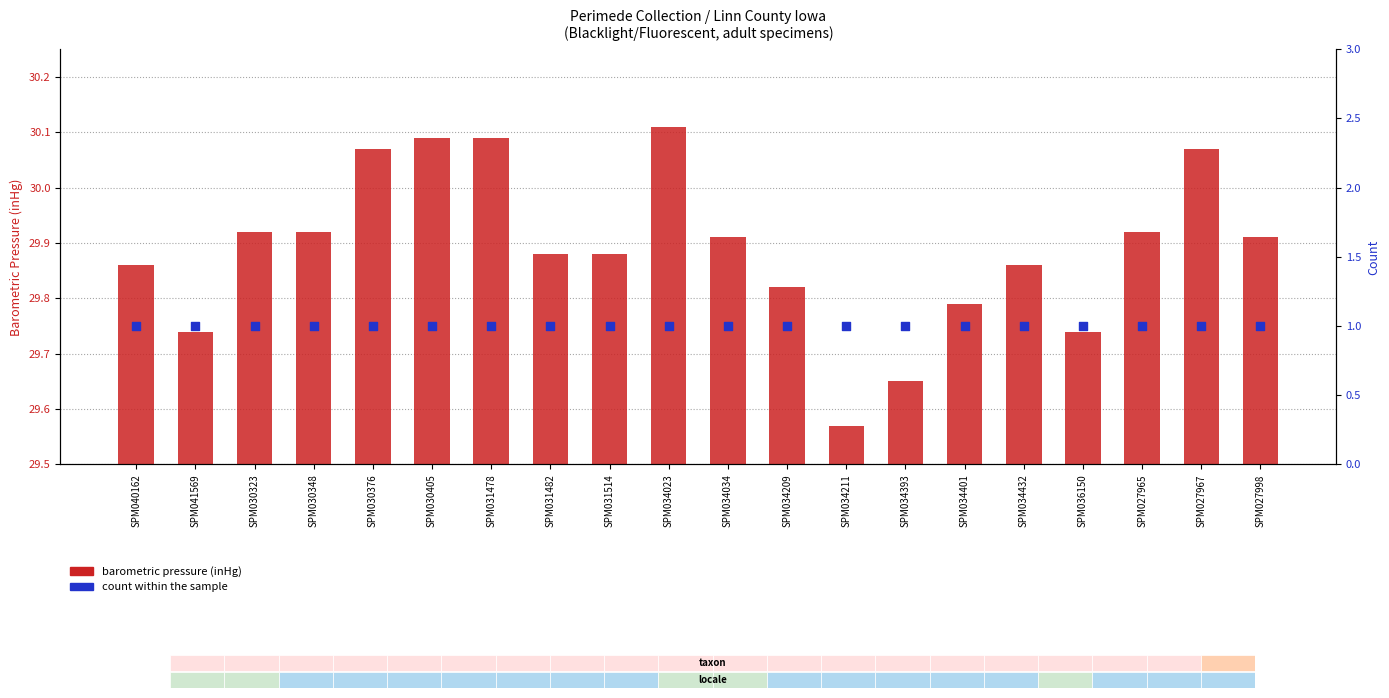

Which series has the largest total across all categories?

barometric pressure (inHg)